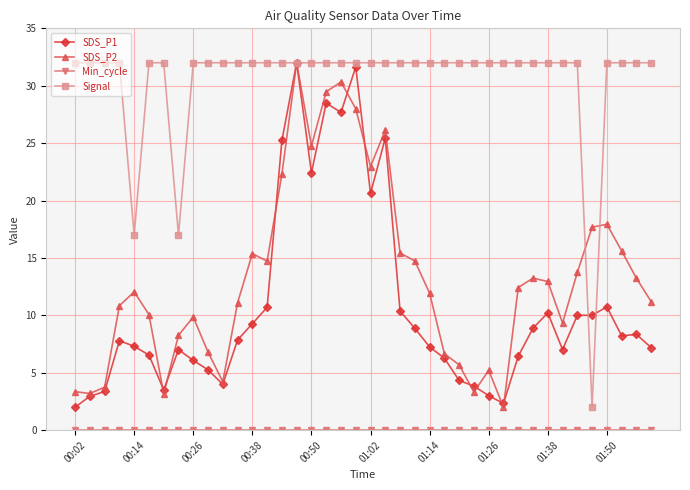

What is the value of the Signal point at the 28th from the left?

32.0